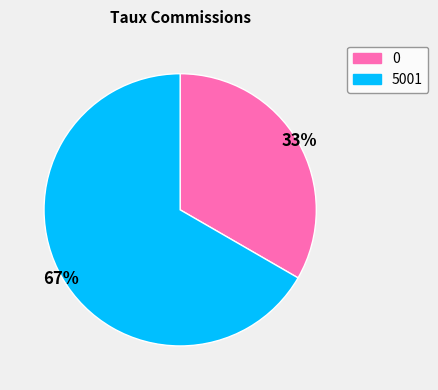

To the nearest percent, what percentage of the pie is 5001?

67%